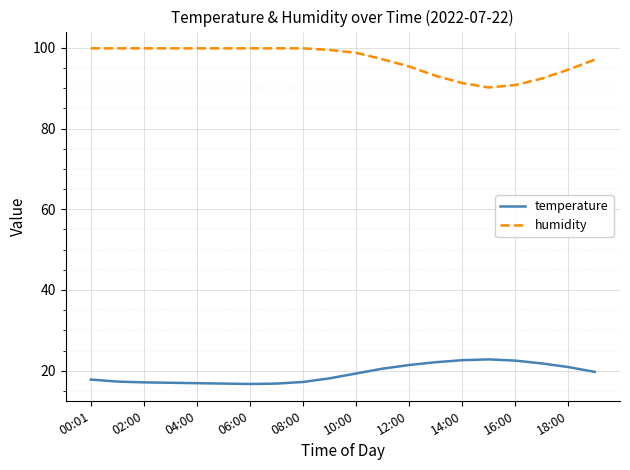

True or false: temperature and humidity intersect in this chart.

False